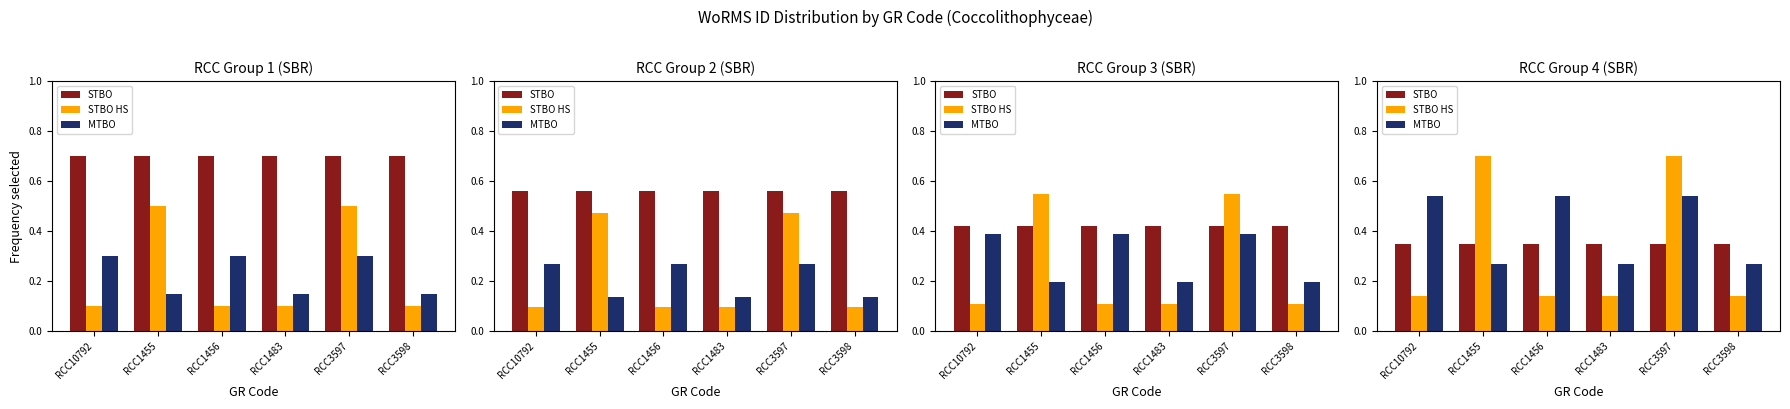

What is the highest value of the STBO HS series?

0.7